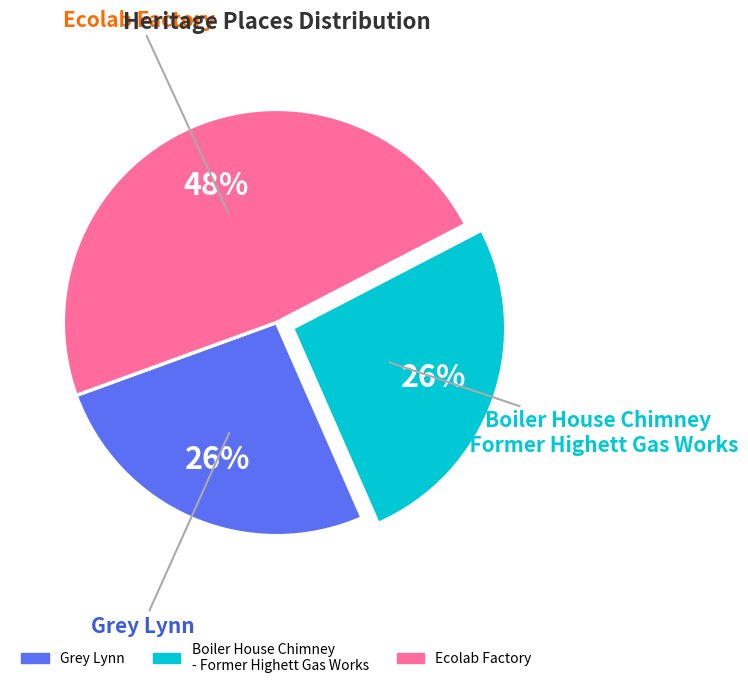

Is there any slice that represents more than half of the pie?

No